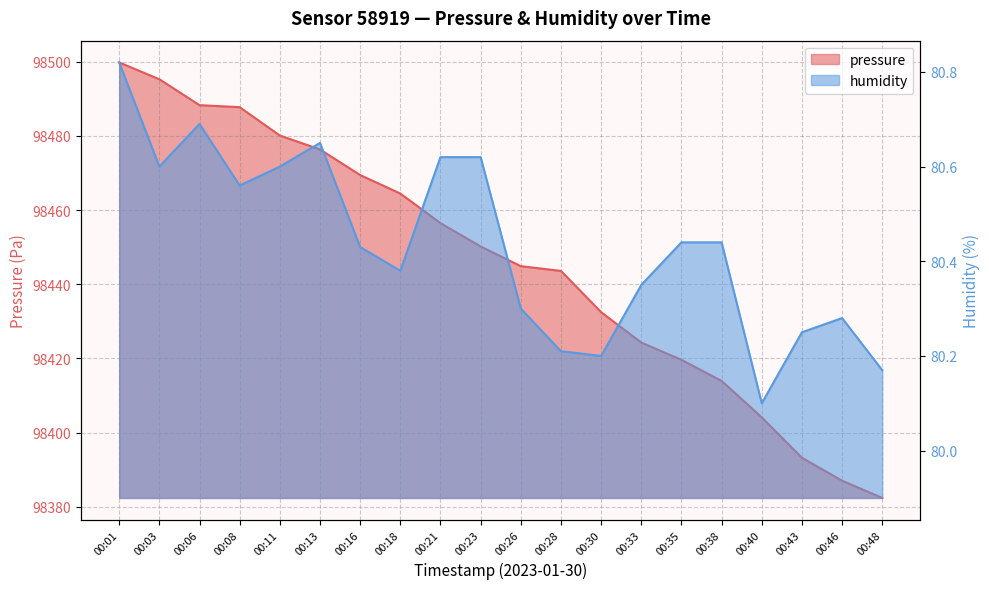

Which label corresponds to the largest value in the chart?

00:01